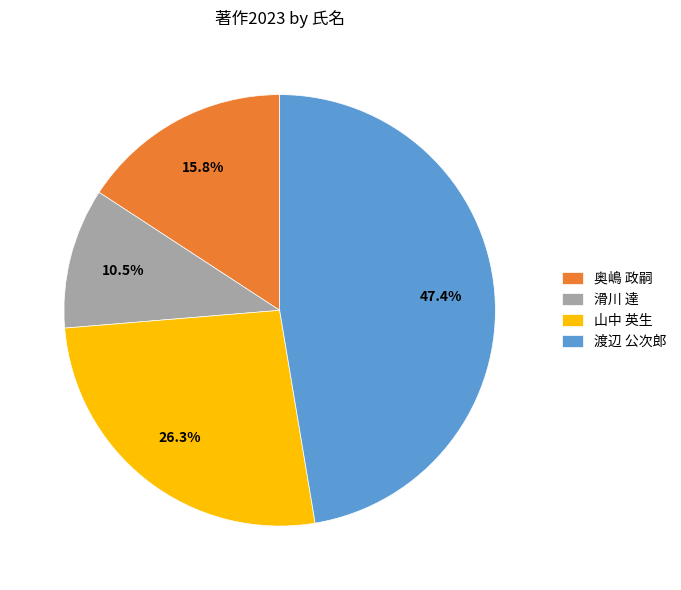

Approximately how many times larger is the value at 滑川 達 compared to 山中 英生?

0.4